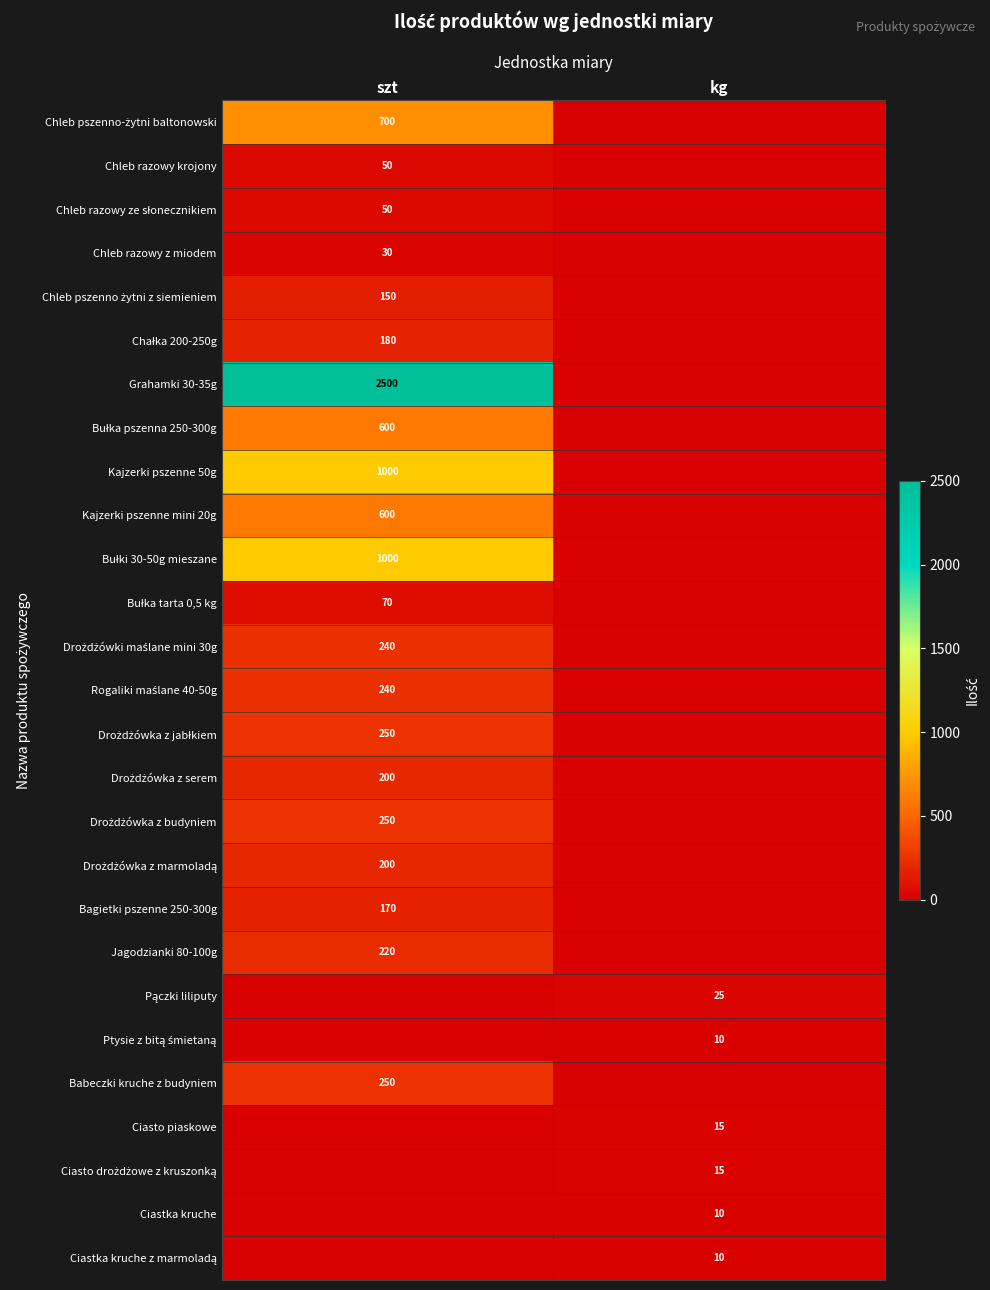

The value of Ptysie z bitą śmietaną at szt is -5. True or false?

False